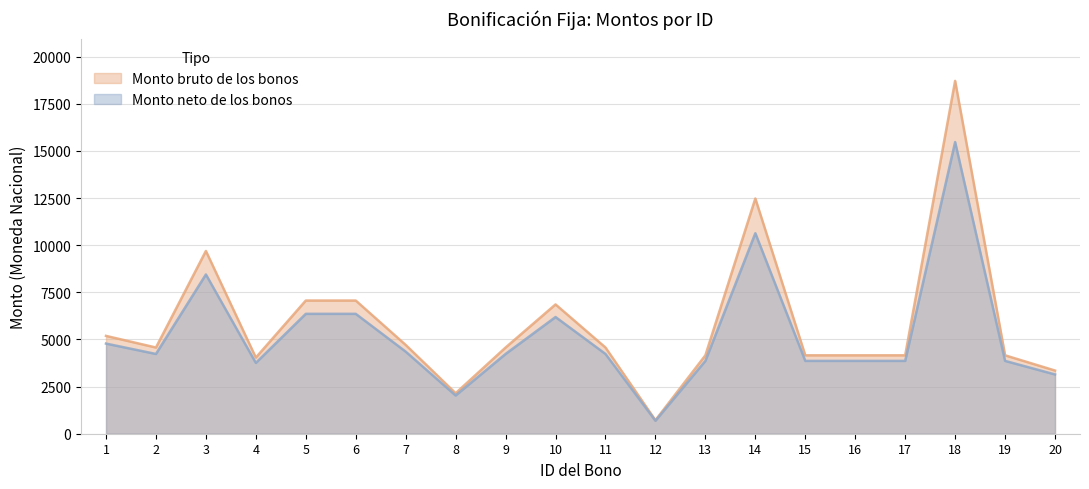

Does the chart have visible grid lines?

Yes